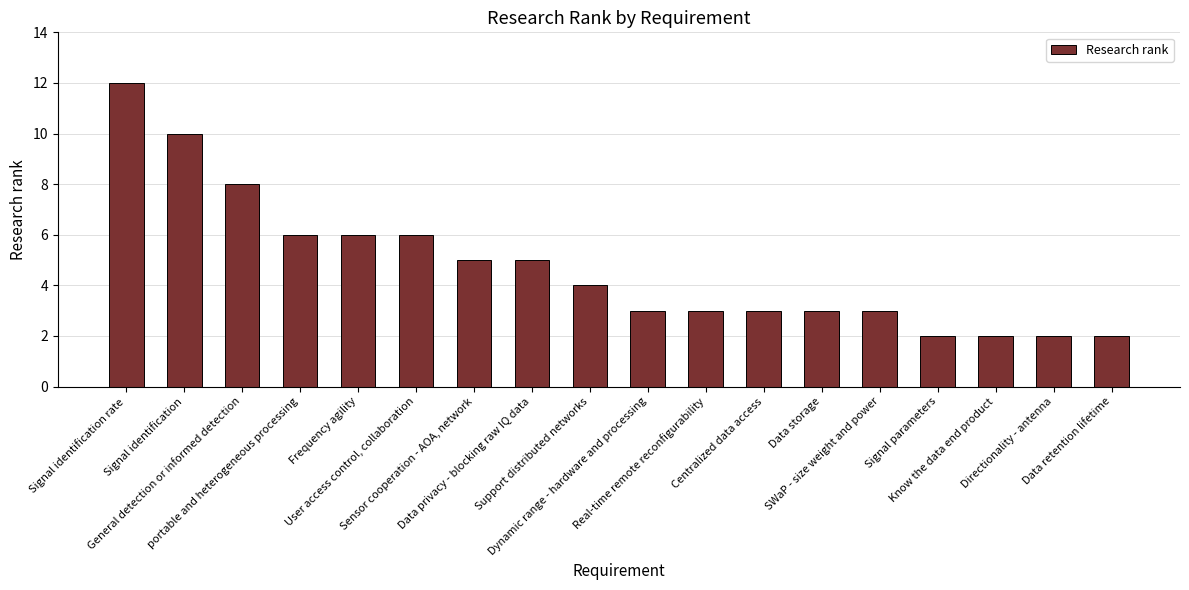

How many bars are there in total?

18